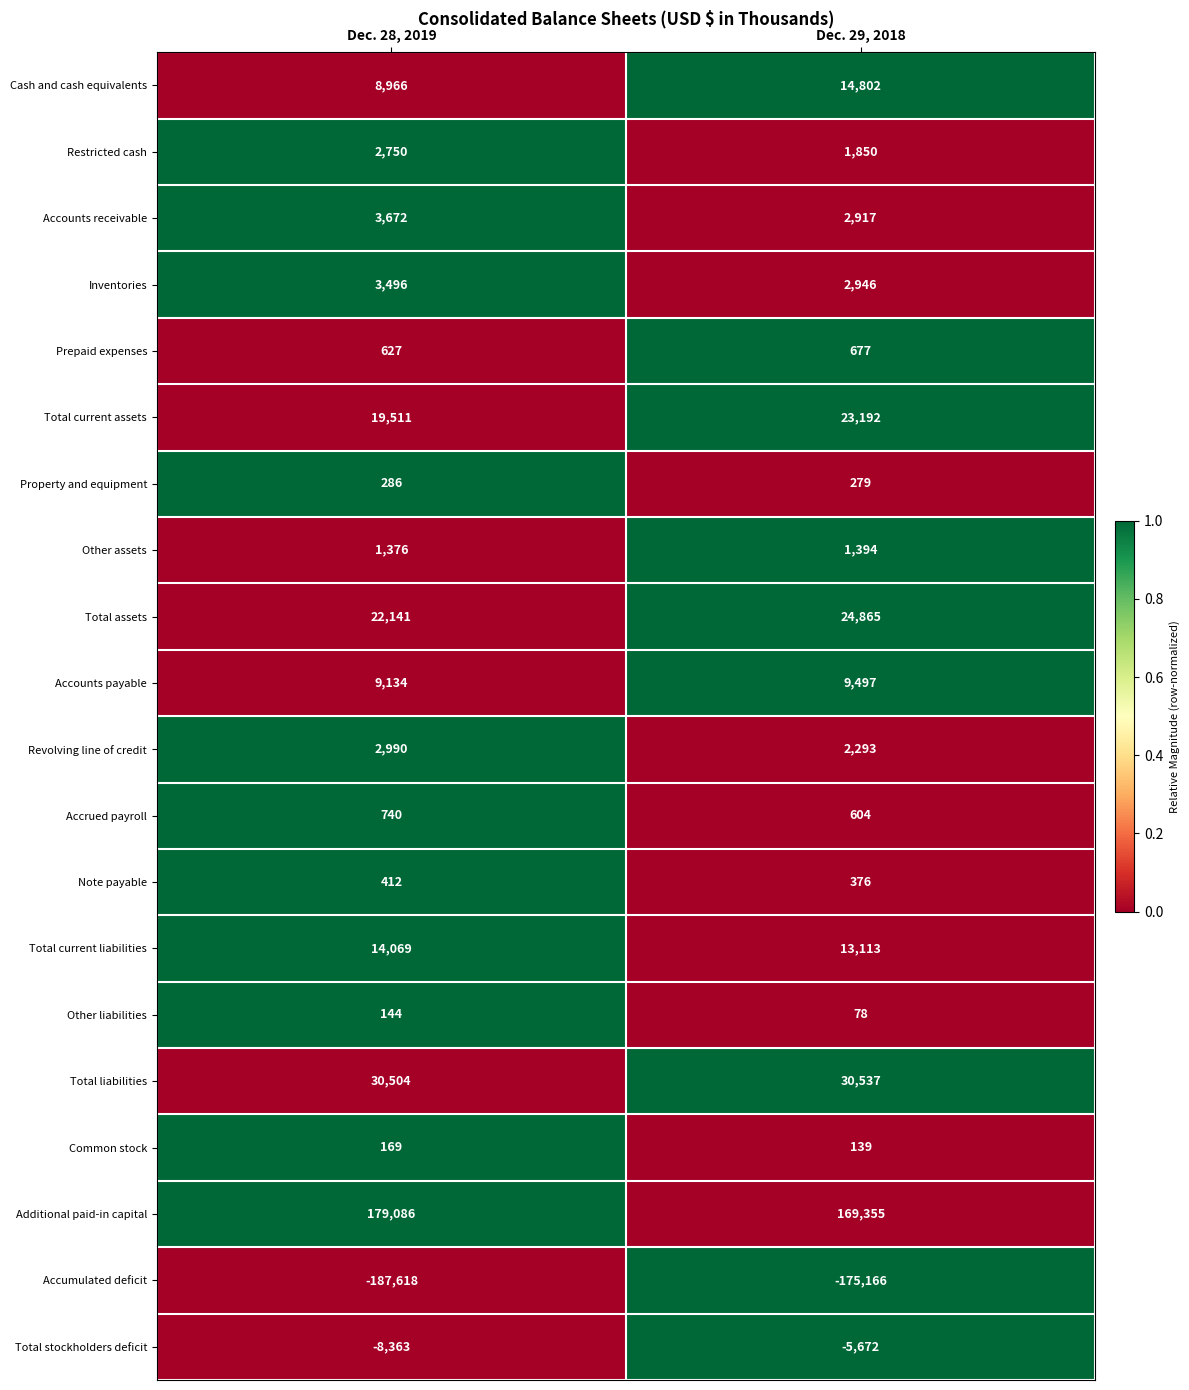

At which category is the sum across all series the highest?

Dec. 29, 2018